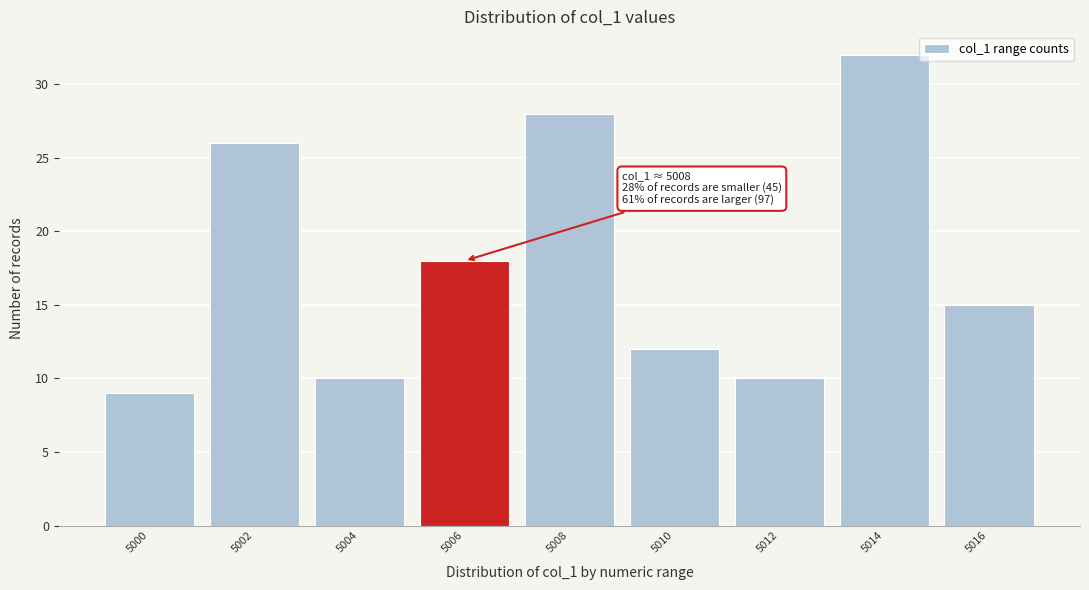

Reading right to left, what are all the values shown in this chart?

15	32	10	12	28	18	10	26	9